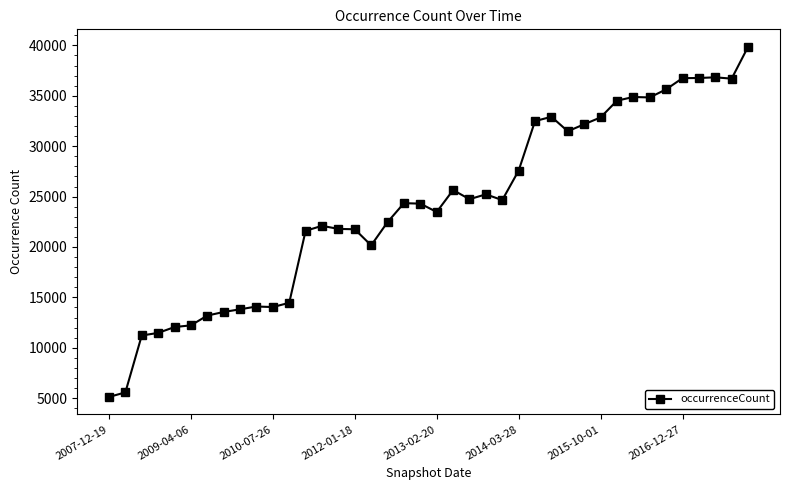

Count the number of data series in this chart.

1